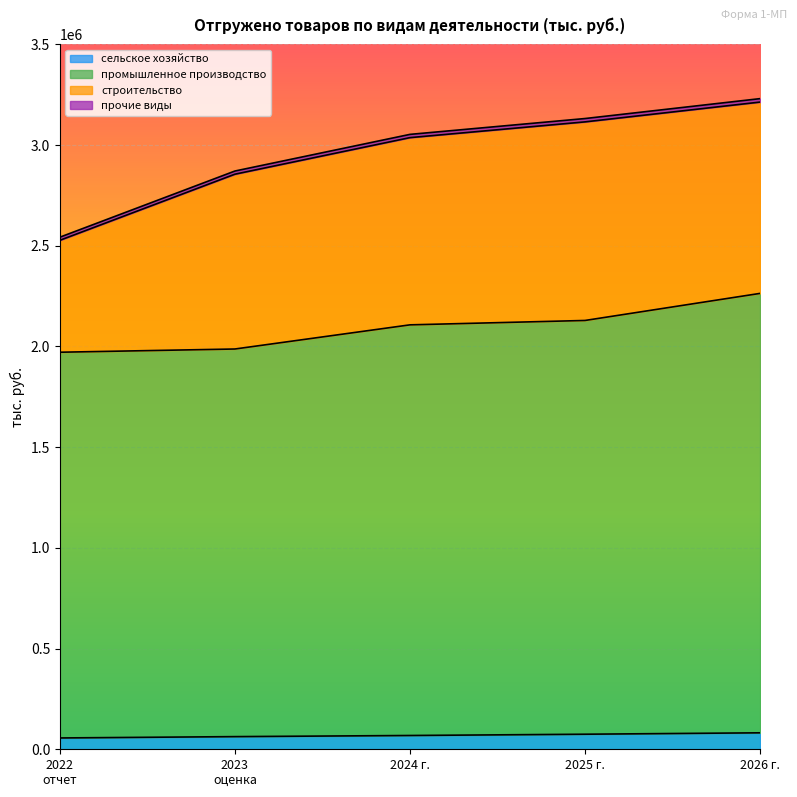

What is the minimum value shown in the chart?

56236.0